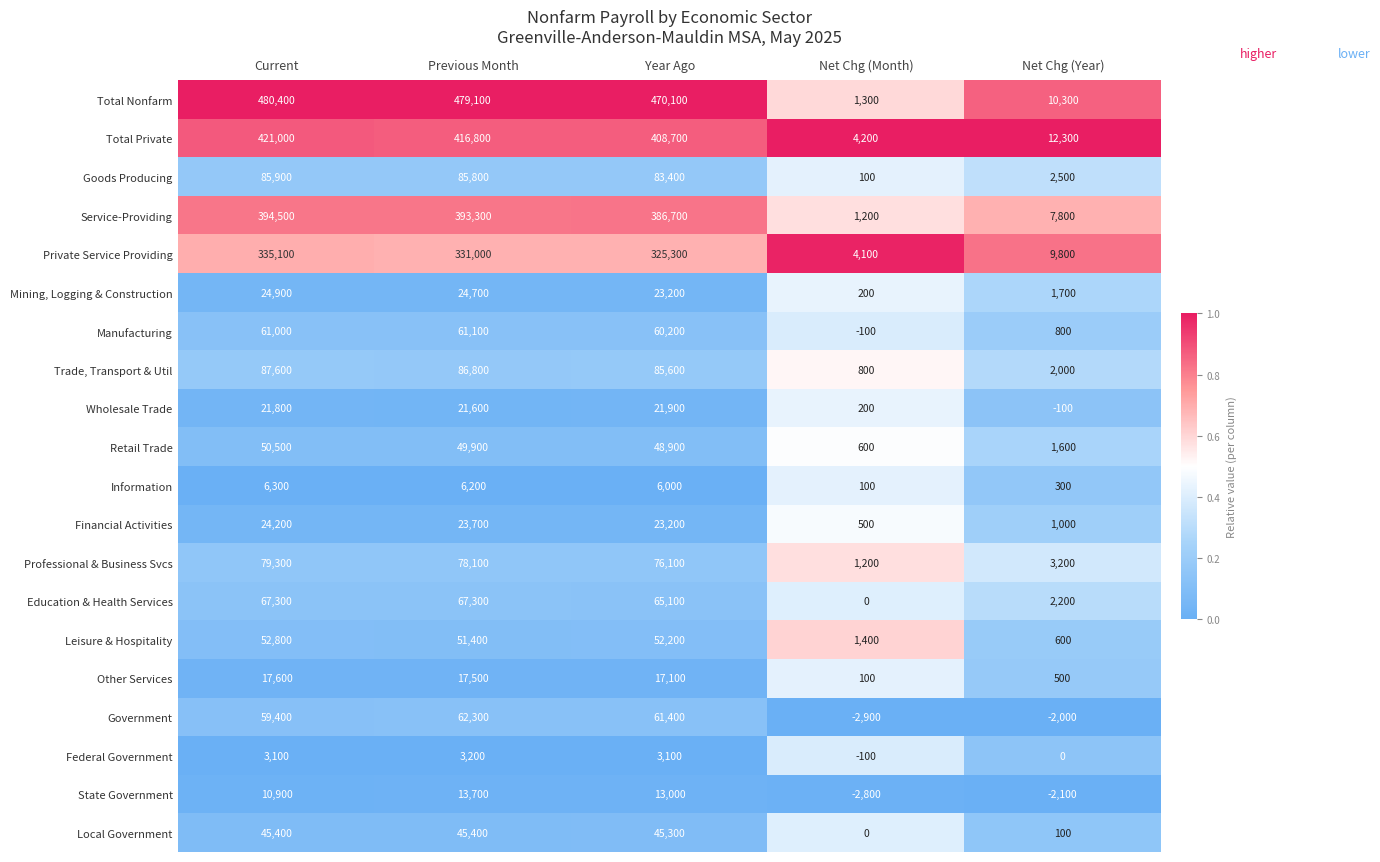

What is the sum of the Total Nonfarm values at Year Ago and Net Chg (Month)?

471400